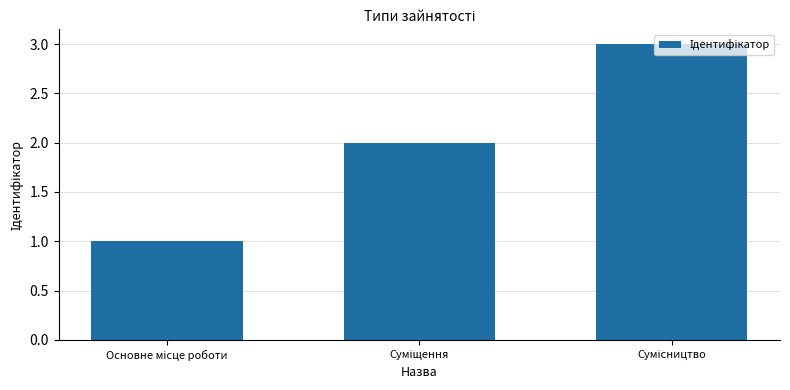

Reading right to left, list all the values displayed in this chart.

3	2	1